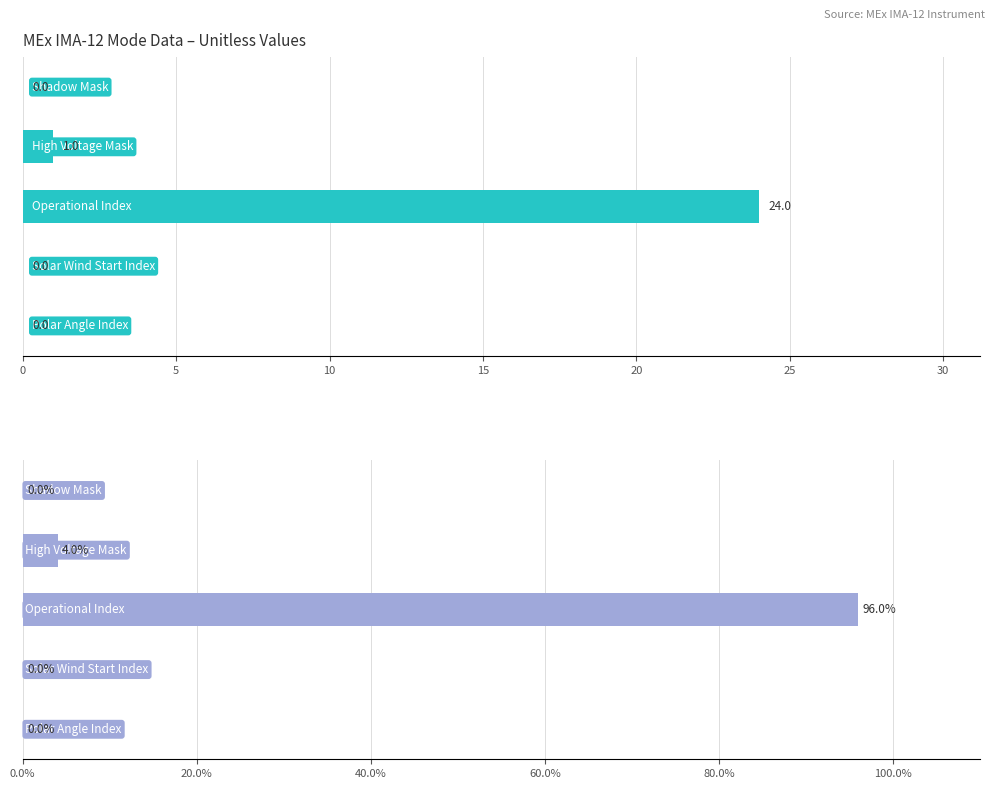

Reading left to right, list all the values displayed in this chart.

Mode Value (Unitless): 0=0	5=1	10=24	15=0	20=0
Mode Value (%): 0=0	5=4	10=96	15=0	20=0